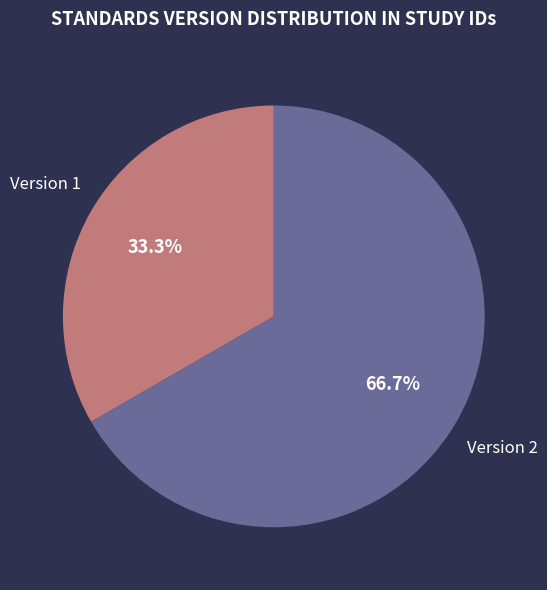

Is there a majority slice in this chart?

Yes